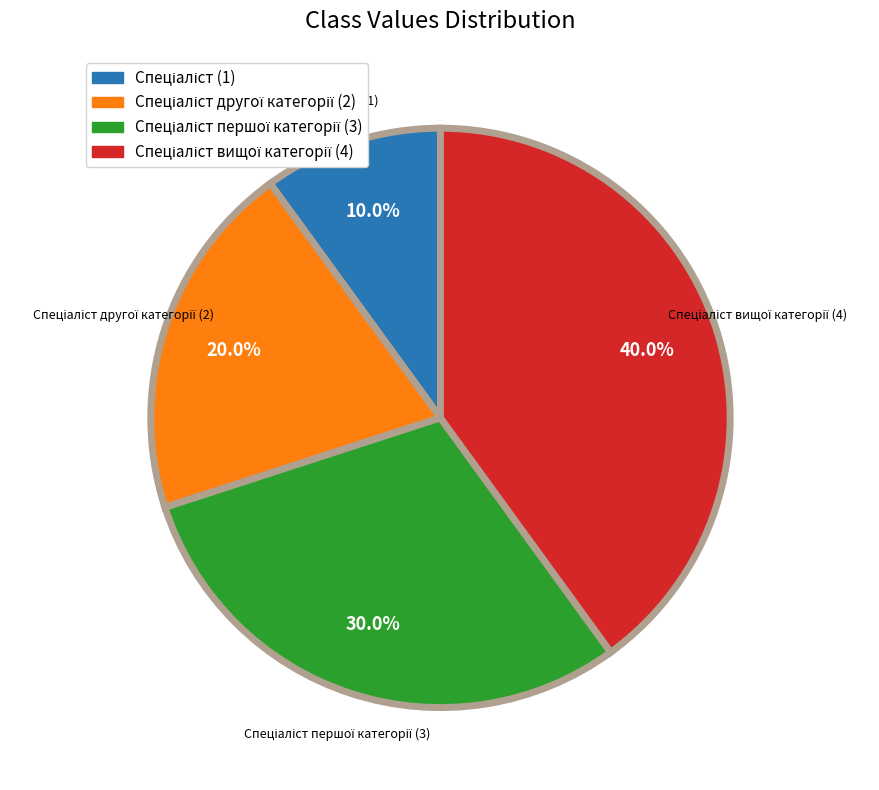

Is there a majority slice in this chart?

No